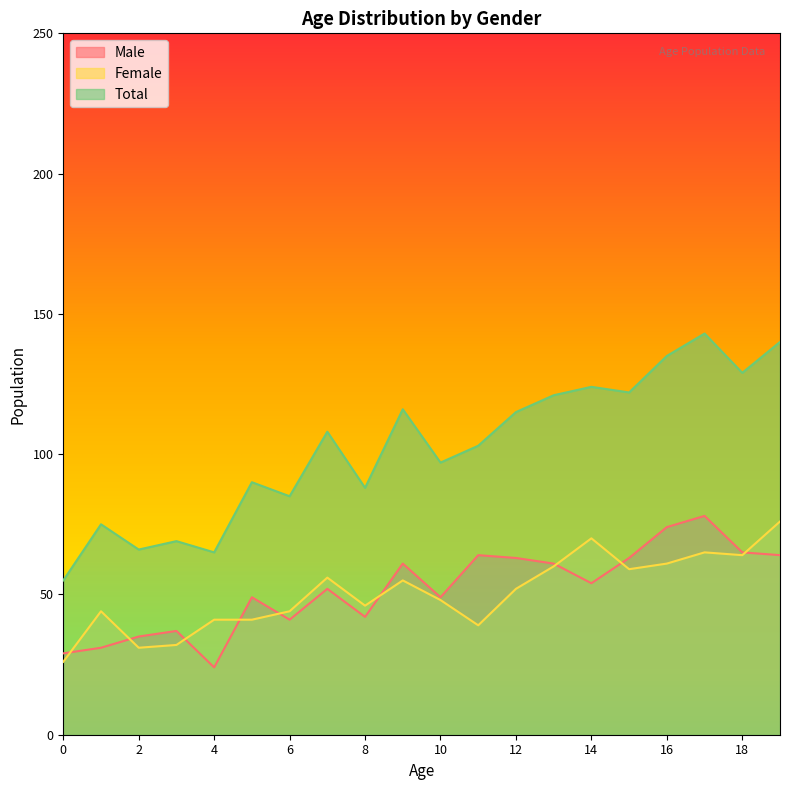

Rank the series at 9 from lowest to highest value.

Female, Male, Total